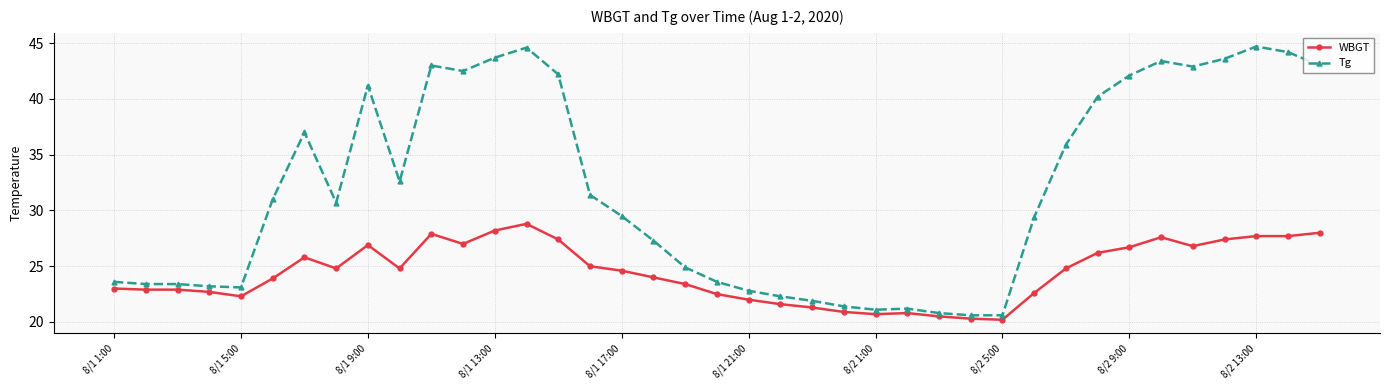

Which series has the largest total across all categories?

Tg